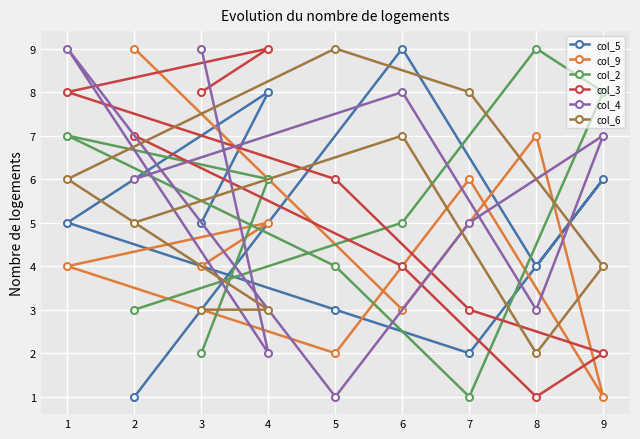

Which has a higher value, 3 or 1?

3